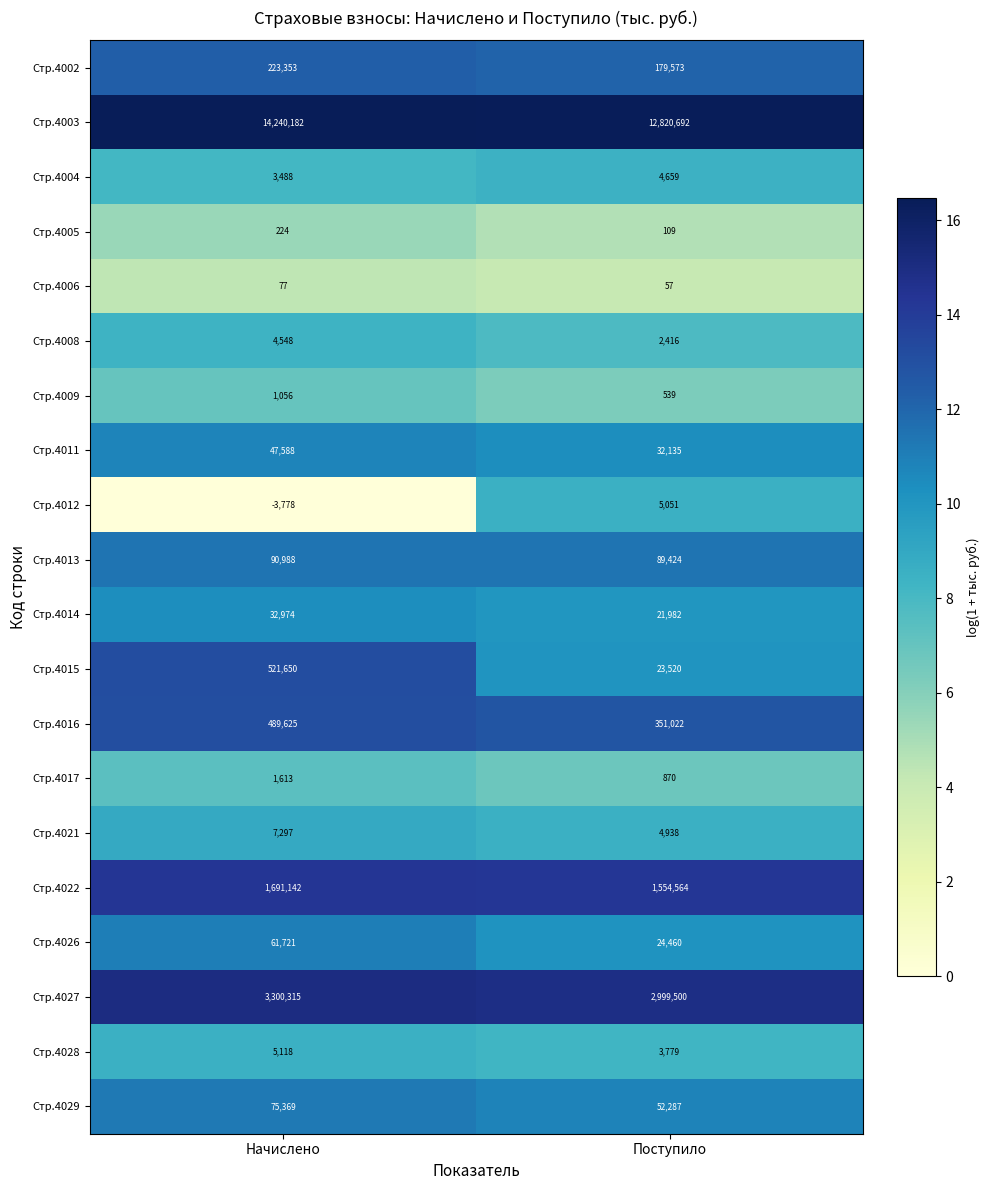

At which category does the chart reach its peak across all series?

Начислено